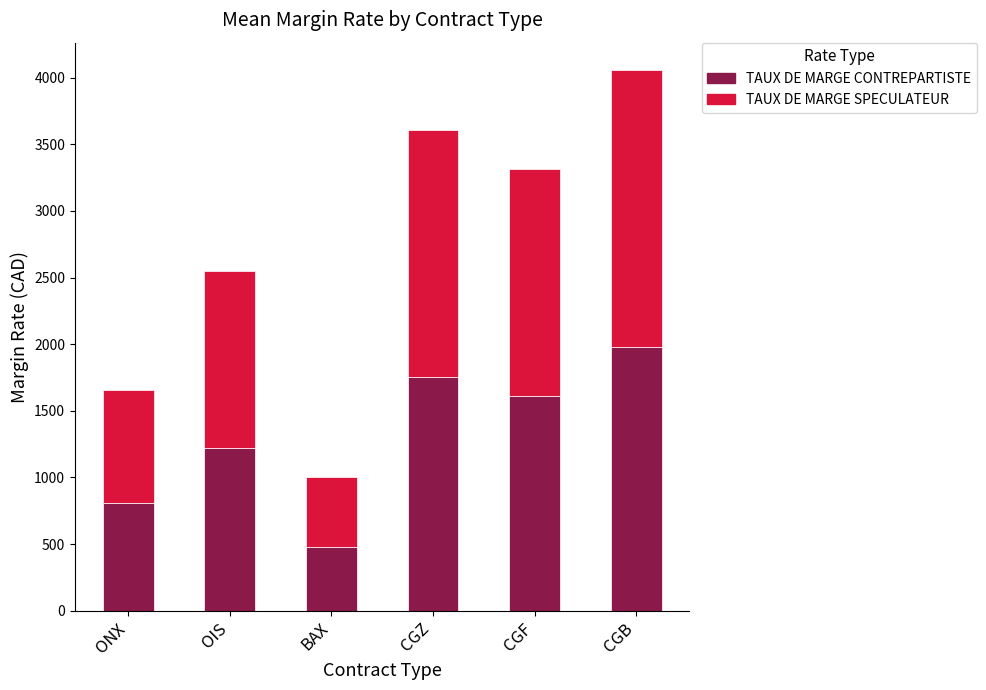

Count the number of data series in this chart.

2